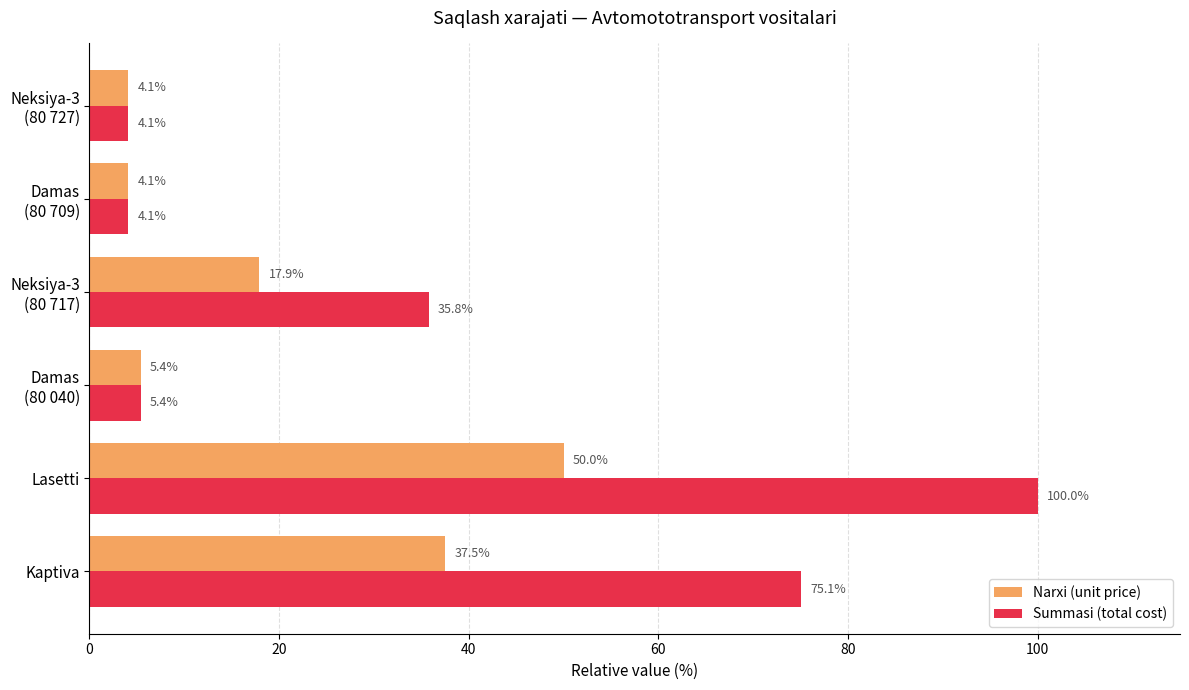

Rank the series by their average value, from highest to lowest.

Summasi (total cost), Narxi (unit price)